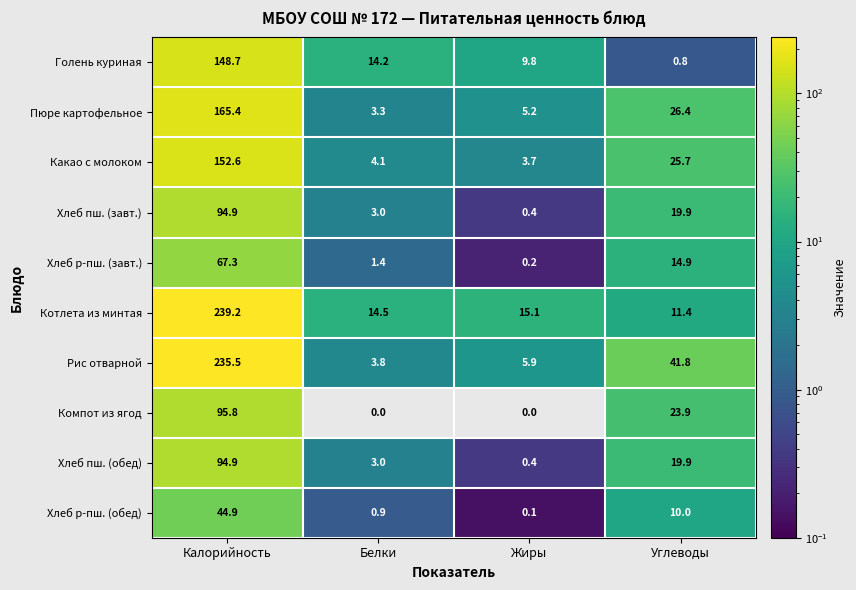

At how many categories does at least one series exceed 16?

2